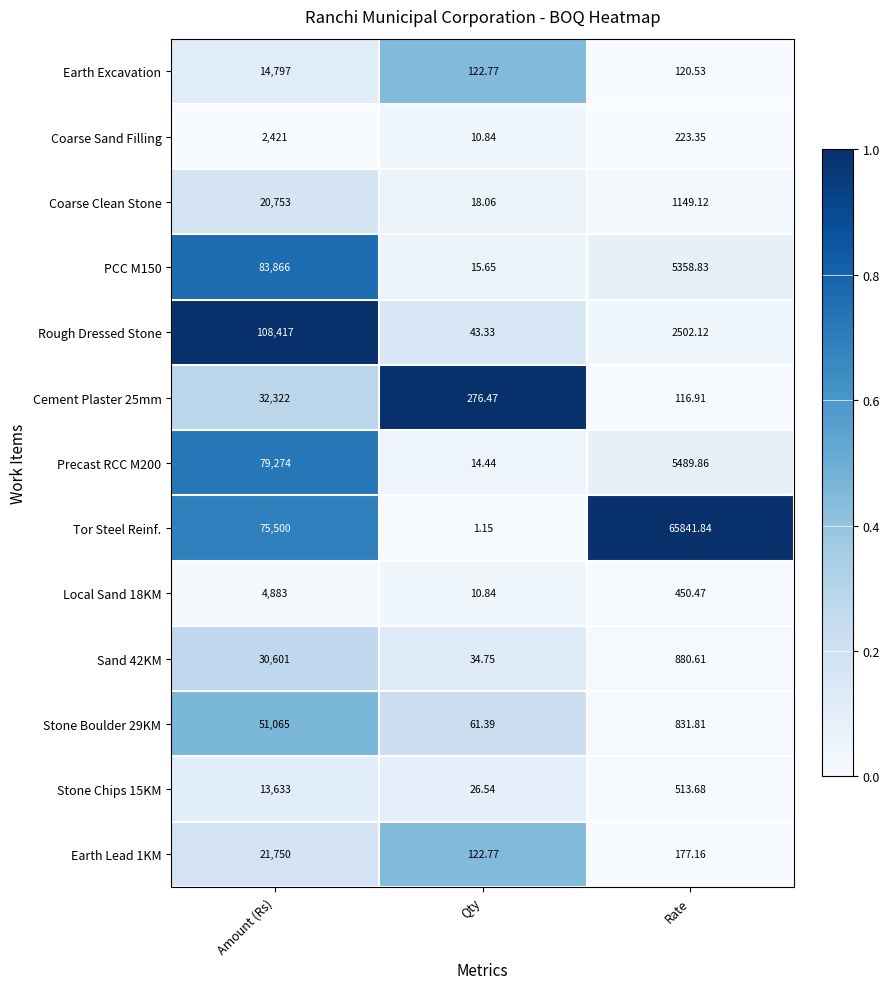

List the labels in order of Precast RCC M200 value, smallest first.

Qty, Rate, Amount (Rs)